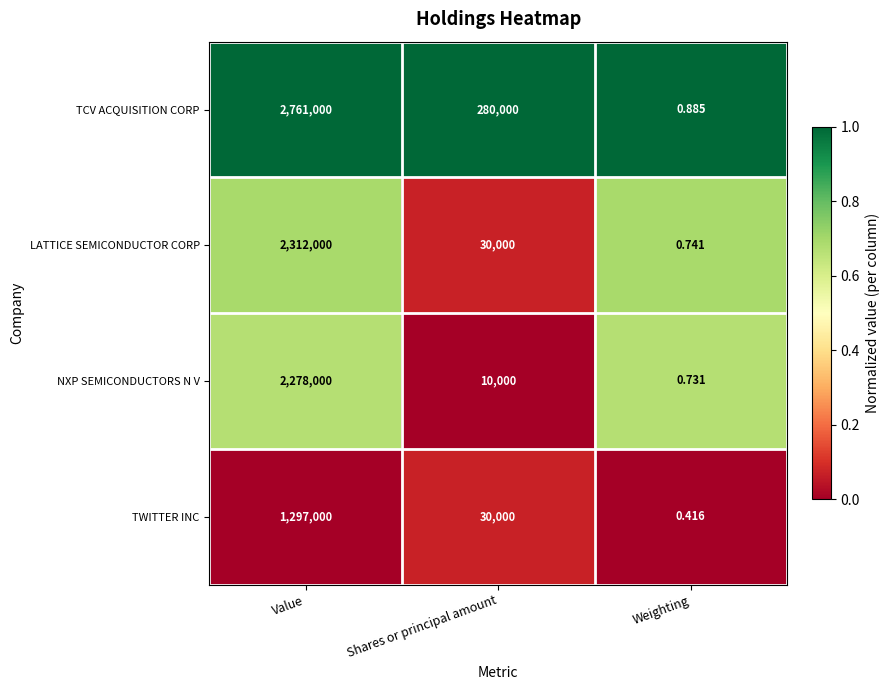

Count the number of data series in this chart.

4